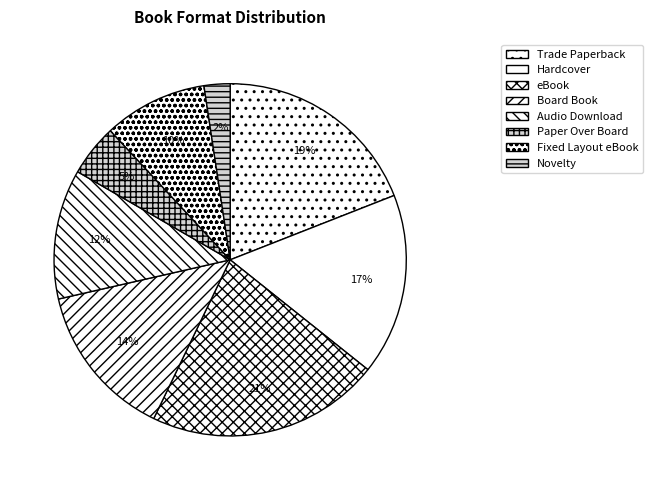

How many segments does this pie chart have?

8